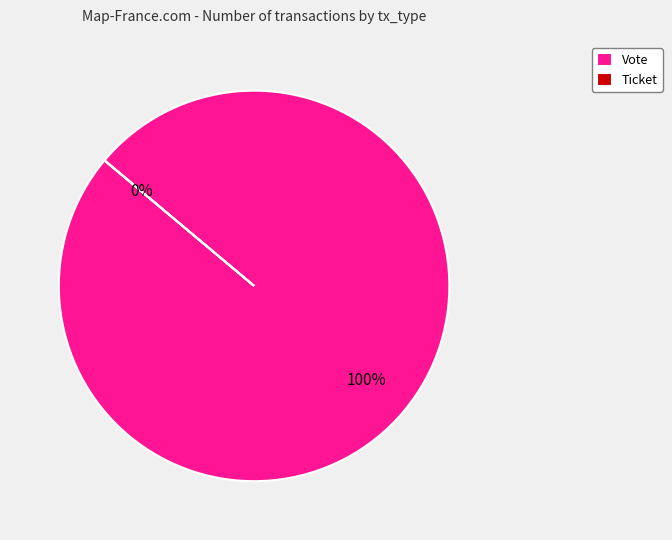

True or false: Ticket accounts for 0% of the total.

True